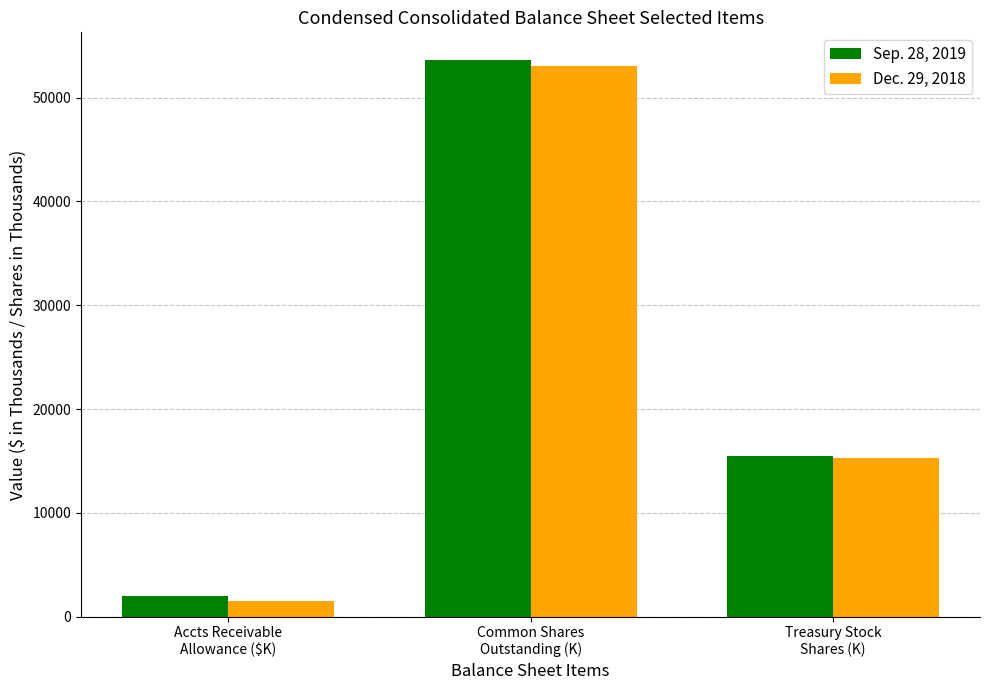

Where is Sep. 28, 2019 nearest to the value 27778?

Treasury Stock
Shares (K)